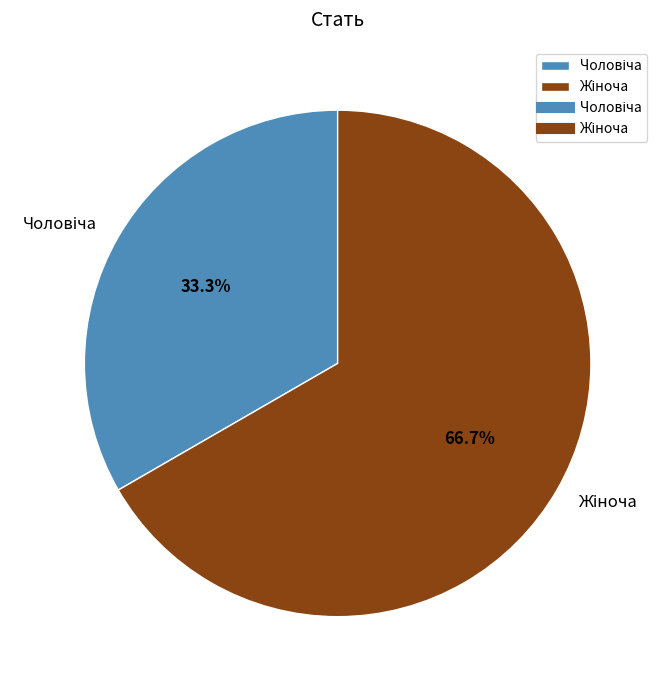

Is there any slice that represents more than half of the pie?

Yes